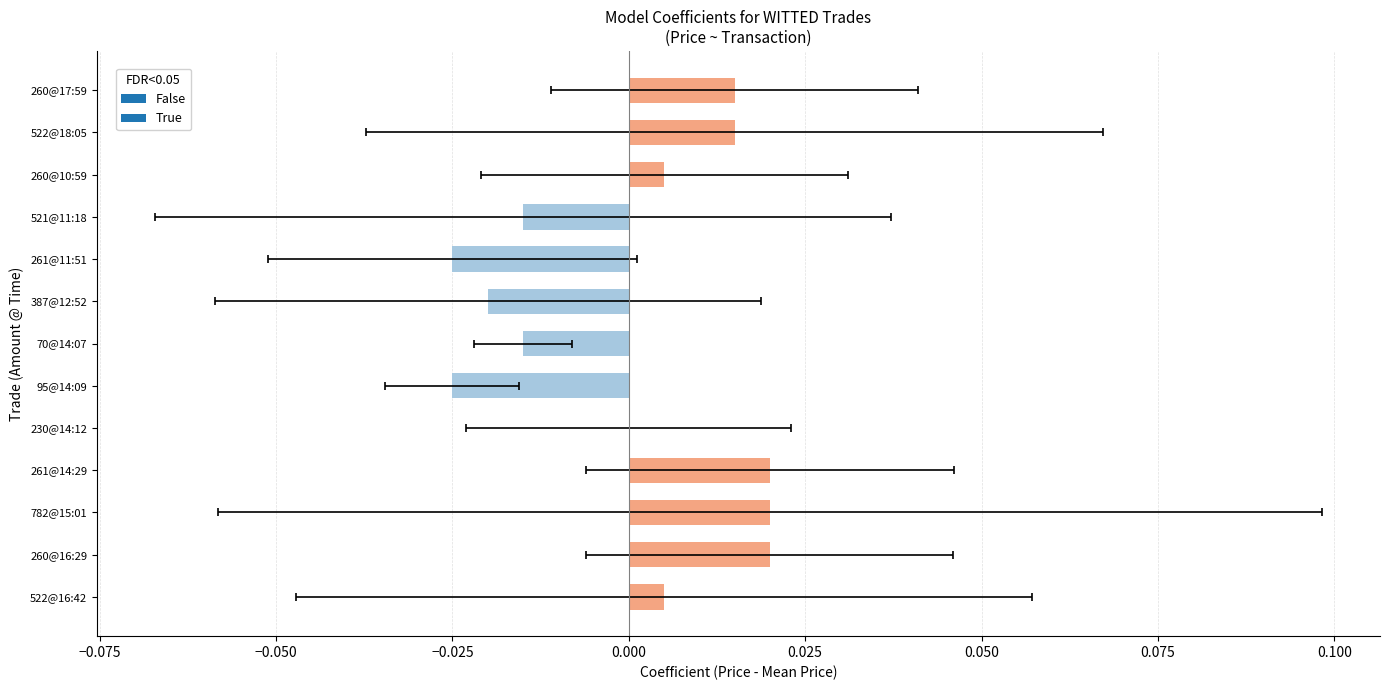

Where is the data nearest to the value 0?

230@14:12